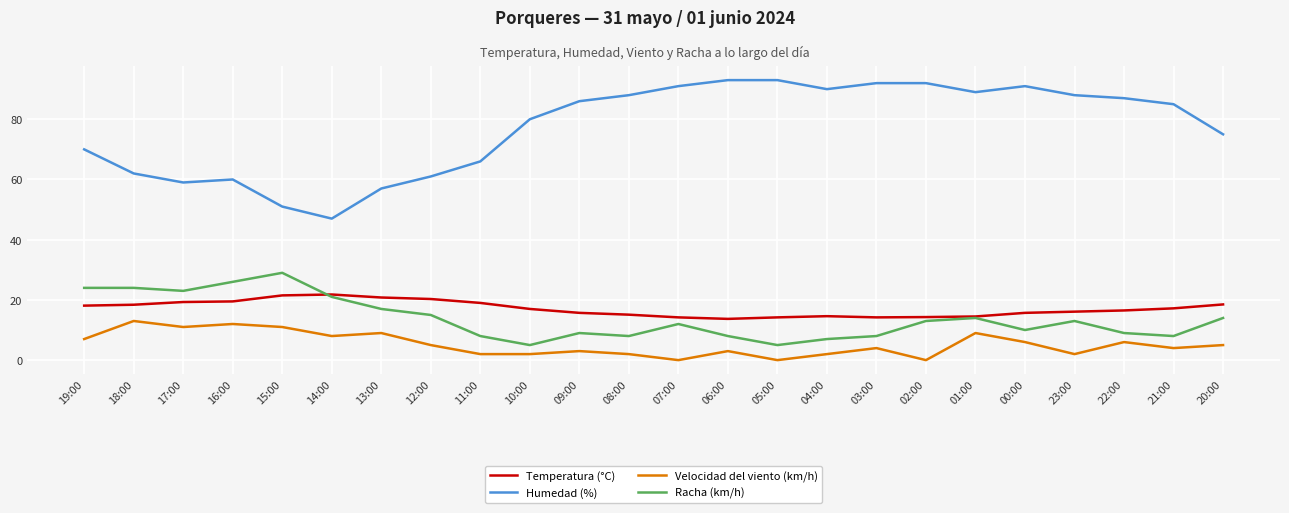

Is the value of Velocidad del viento (km/h) at 16:00 greater than the value of Humedad (%) at 05:00?

No